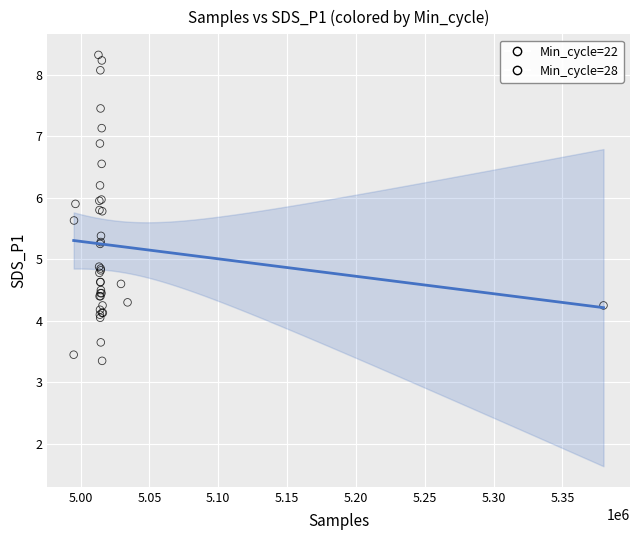

What are all the series names shown in the legend?

Min_cycle=22, Min_cycle=28